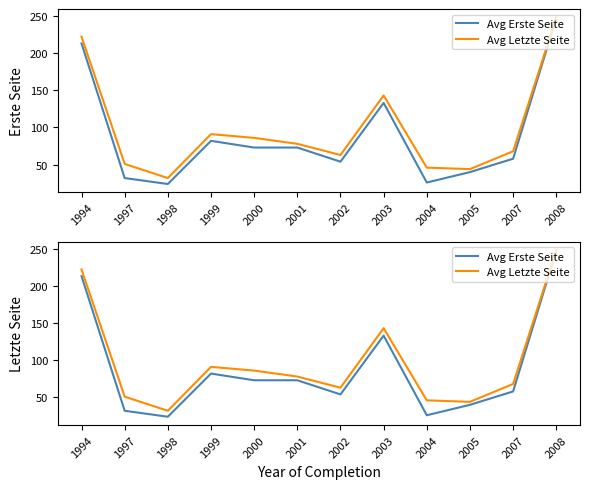

What is the total value across all series at 1997?

83